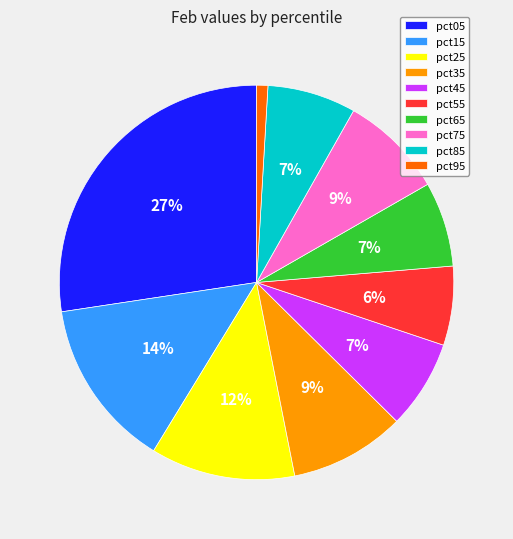

To the nearest percent, what is the difference between the pct05 and pct95 slice percentages?

26%